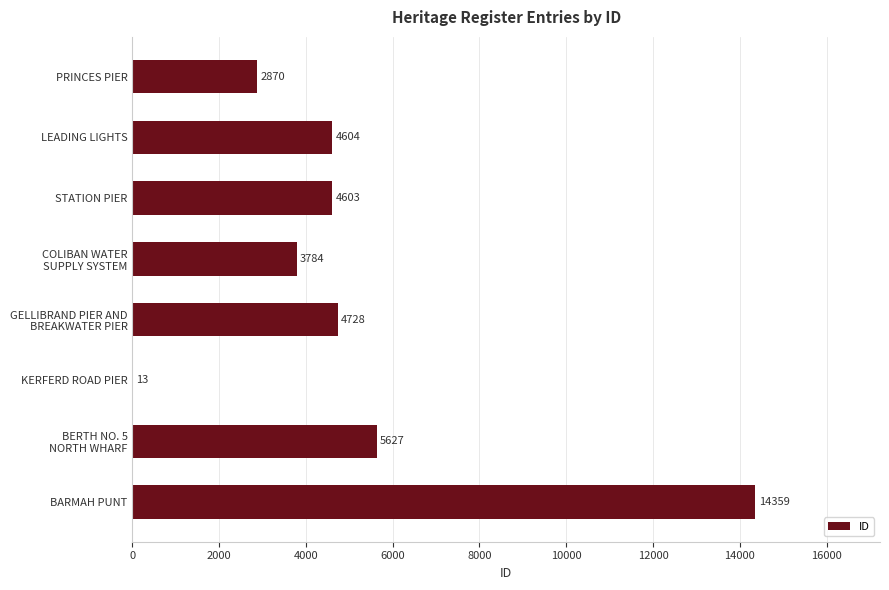

What is the maximum value shown in the chart?

14359